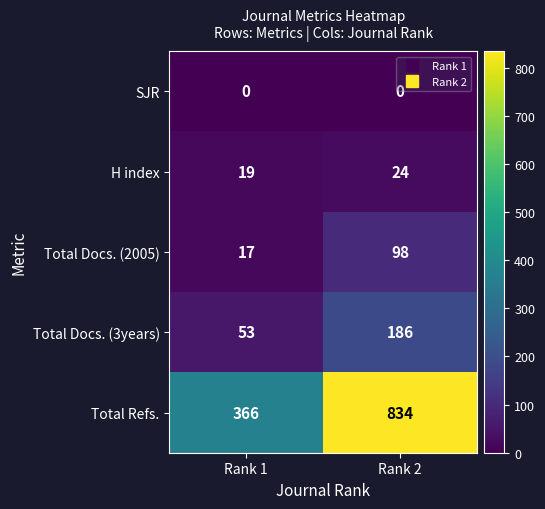

Reading left to right, what are all the values shown in this chart?

SJR: 0	0
H index: 19	24
Total Docs. (2005): 17	98
Total Docs. (3years): 53	186
Total Refs.: 366	834